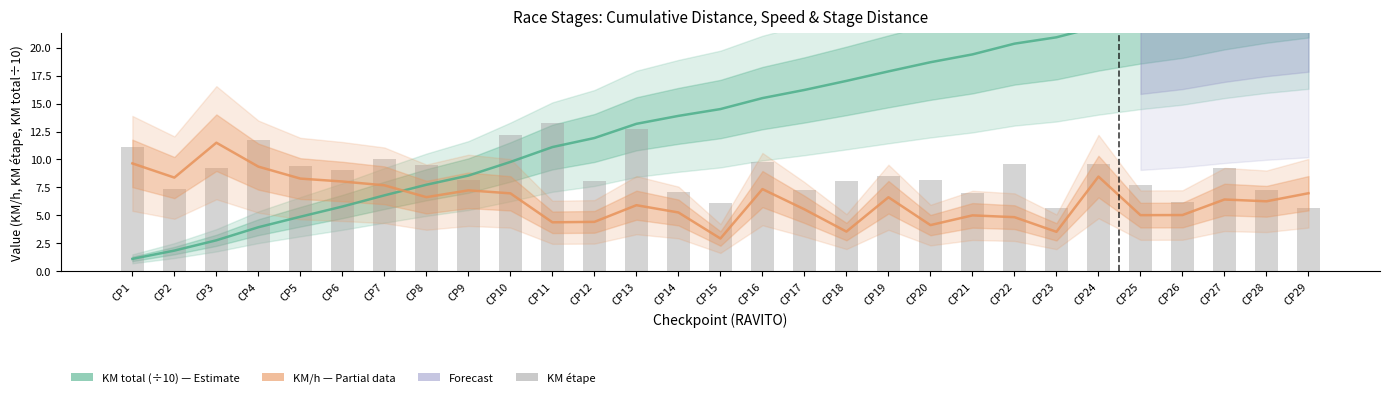

What is the difference between the KM/h values at CP28 and CP10?

0.7